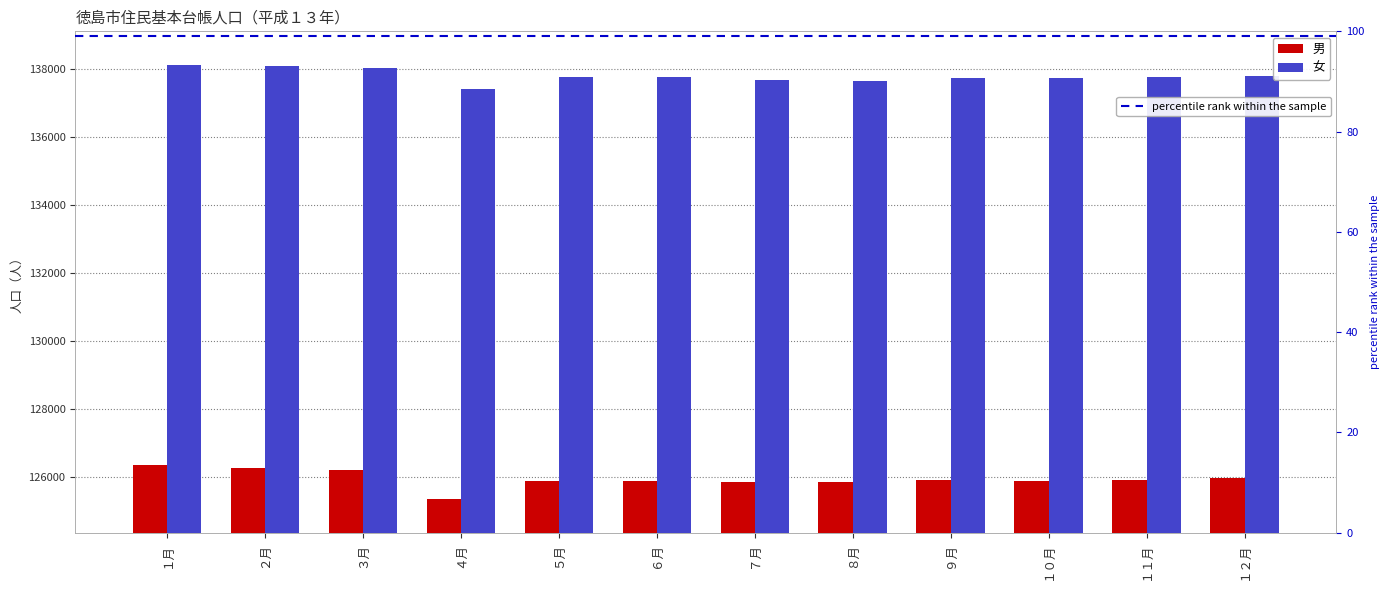

Rank the series at ７月 from highest to lowest value.

女, 男